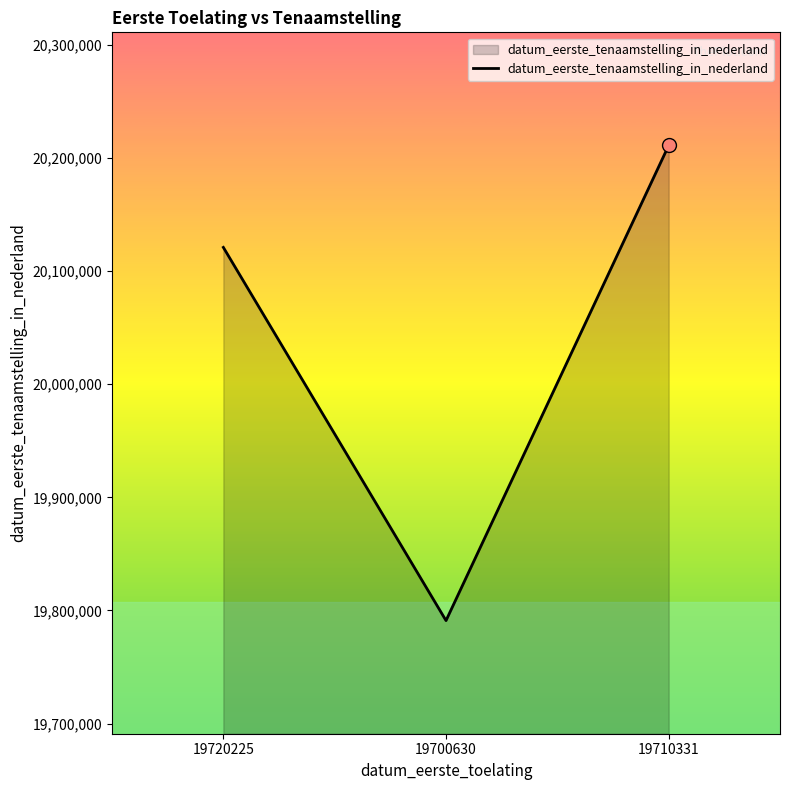

Between 19700630 and 19720225, which is larger?

19720225